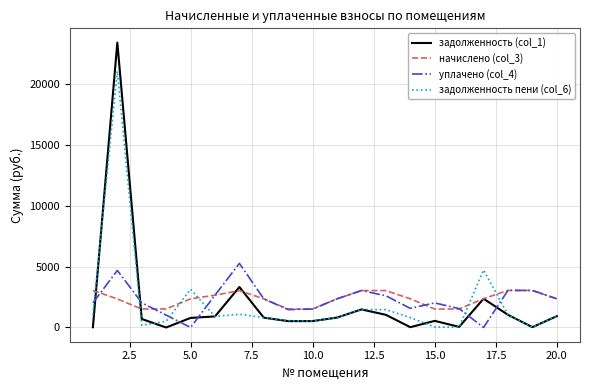

Which series has the largest range (max minus min)?

задолженность (col_1)